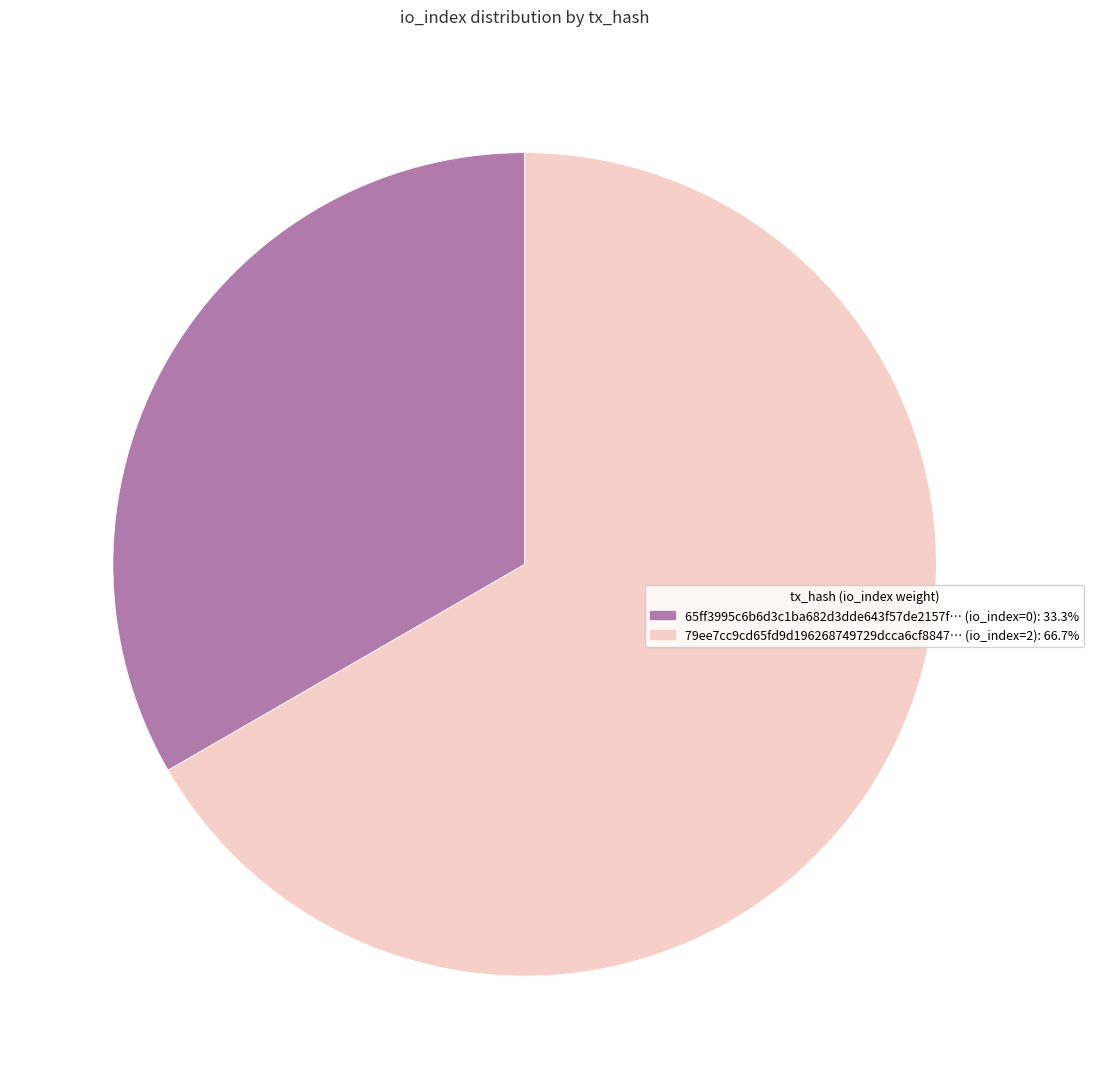

Does 79ee7cc9cd65fd9d196268749729dcca6cf8847… (io_index=2): 66.7% represent more than half of the total?

Yes